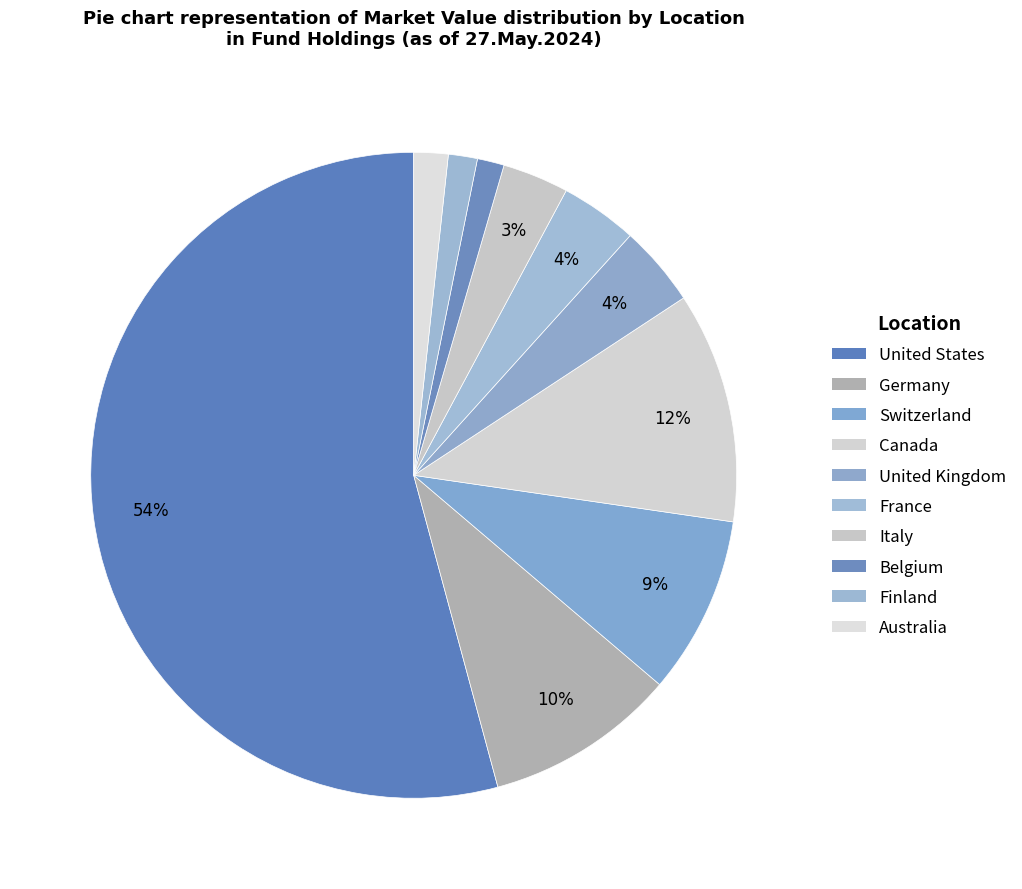

What percentage do United Kingdom and France together represent?

7.9%